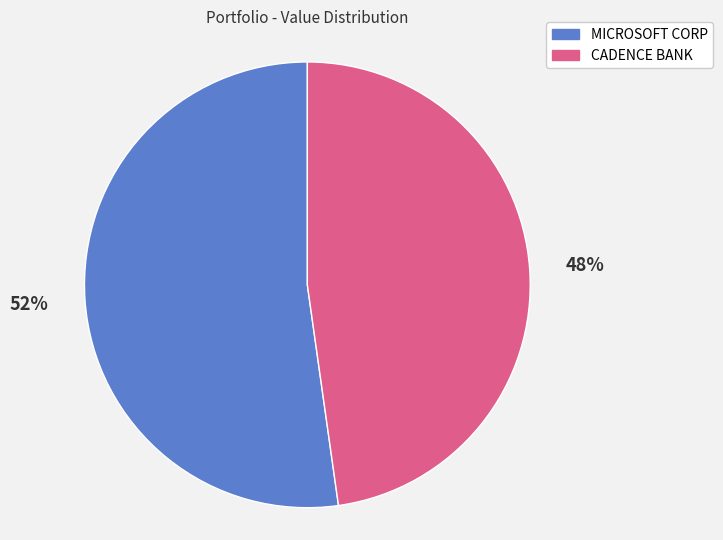

Combined, do CADENCE BANK and MICROSOFT CORP account for over 50%?

Yes